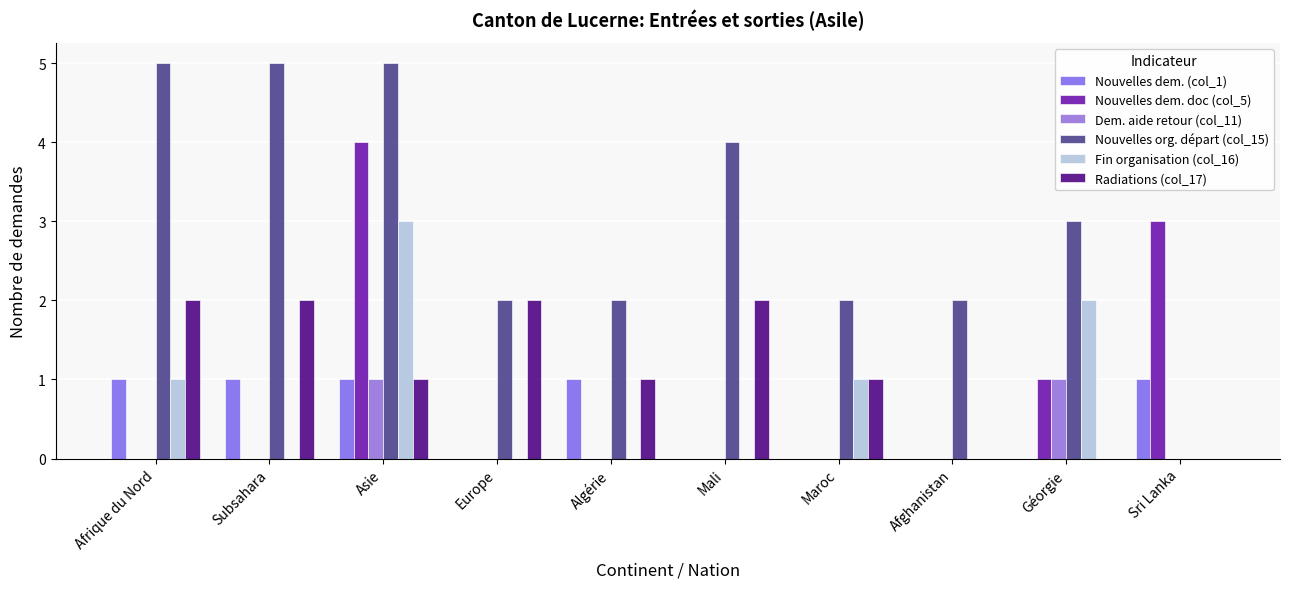

The Nouvelles org. départ (col_15) series shows 1 at Géorgie. True or false?

False